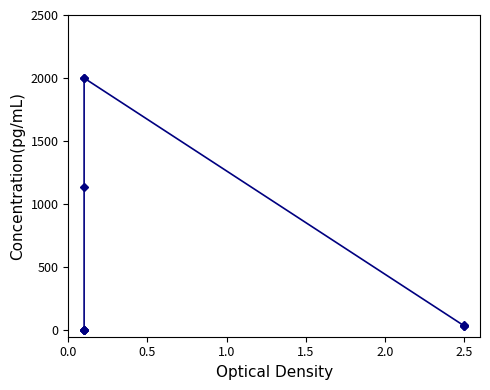

Which has a higher value, 0.5 or 9?

9